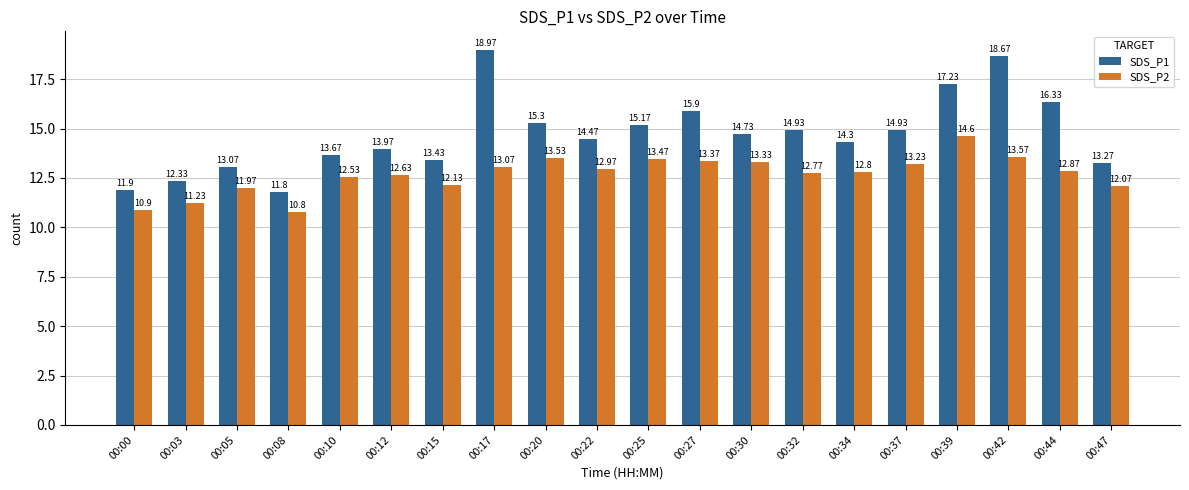

Is it true that SDS_P1 equals 2.5 at 00:08?

False